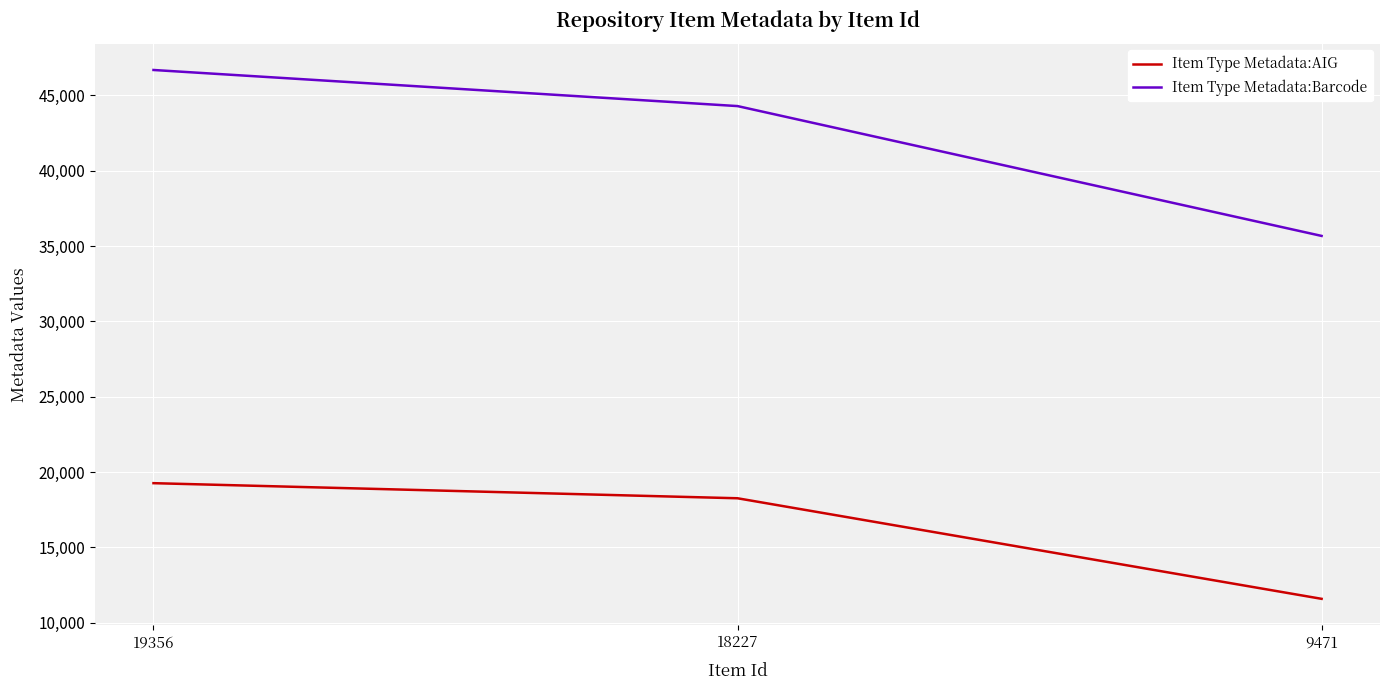

Read the Item Type Metadata:AIG value at 9471.

11591